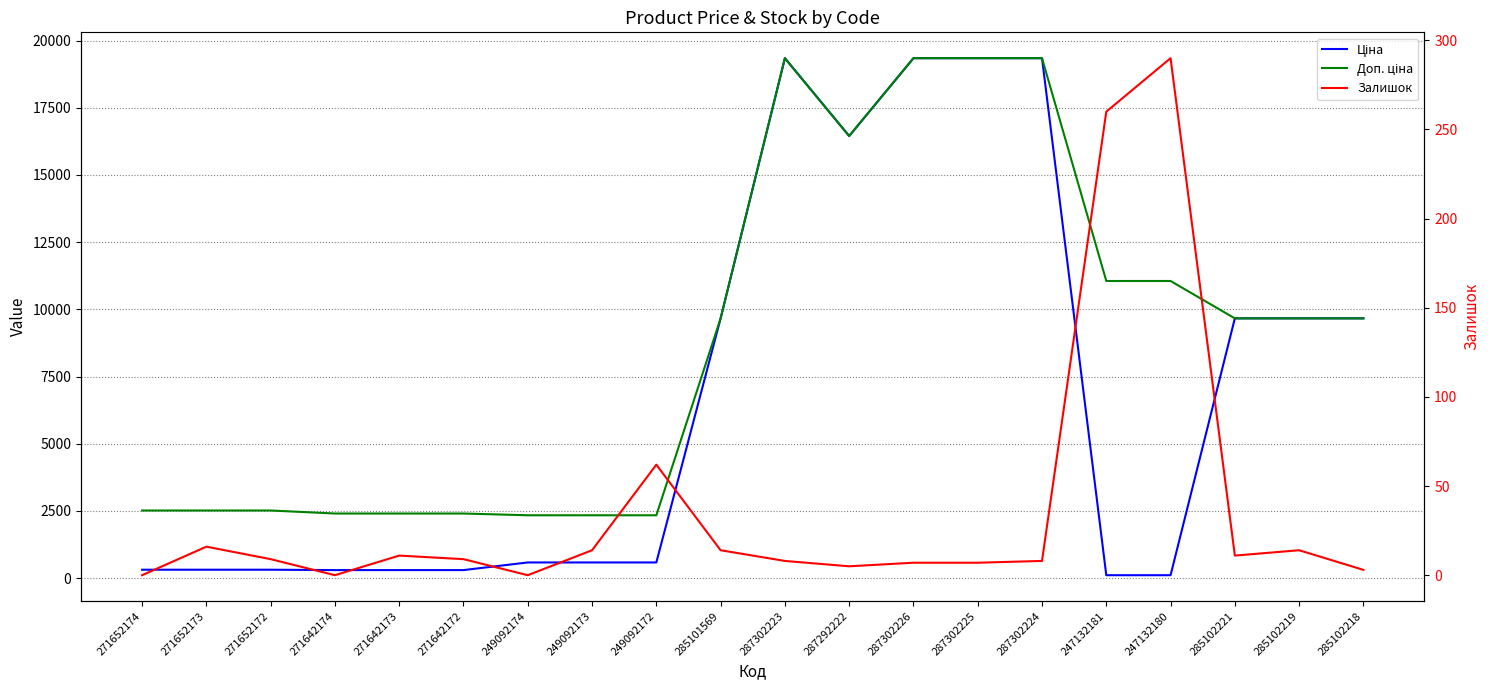

What position from the right is 271652172?

18